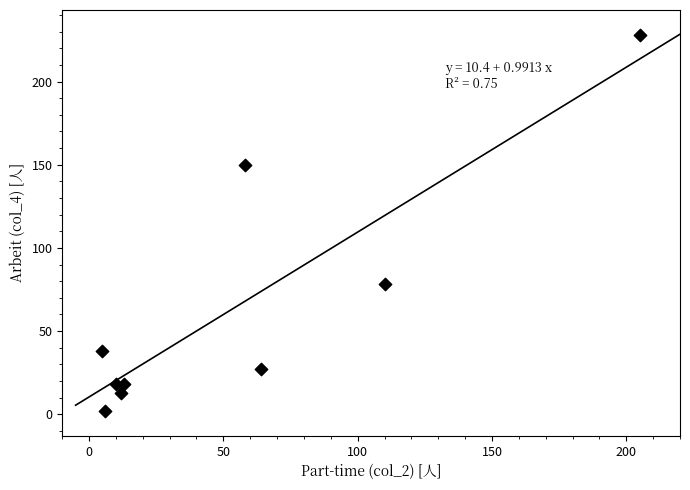

What is the range of X values (max minus min)?

200